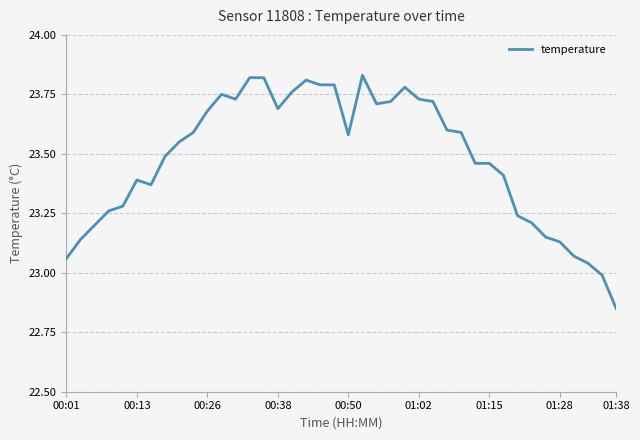

What is the difference between the maximum and minimum values?

1.0